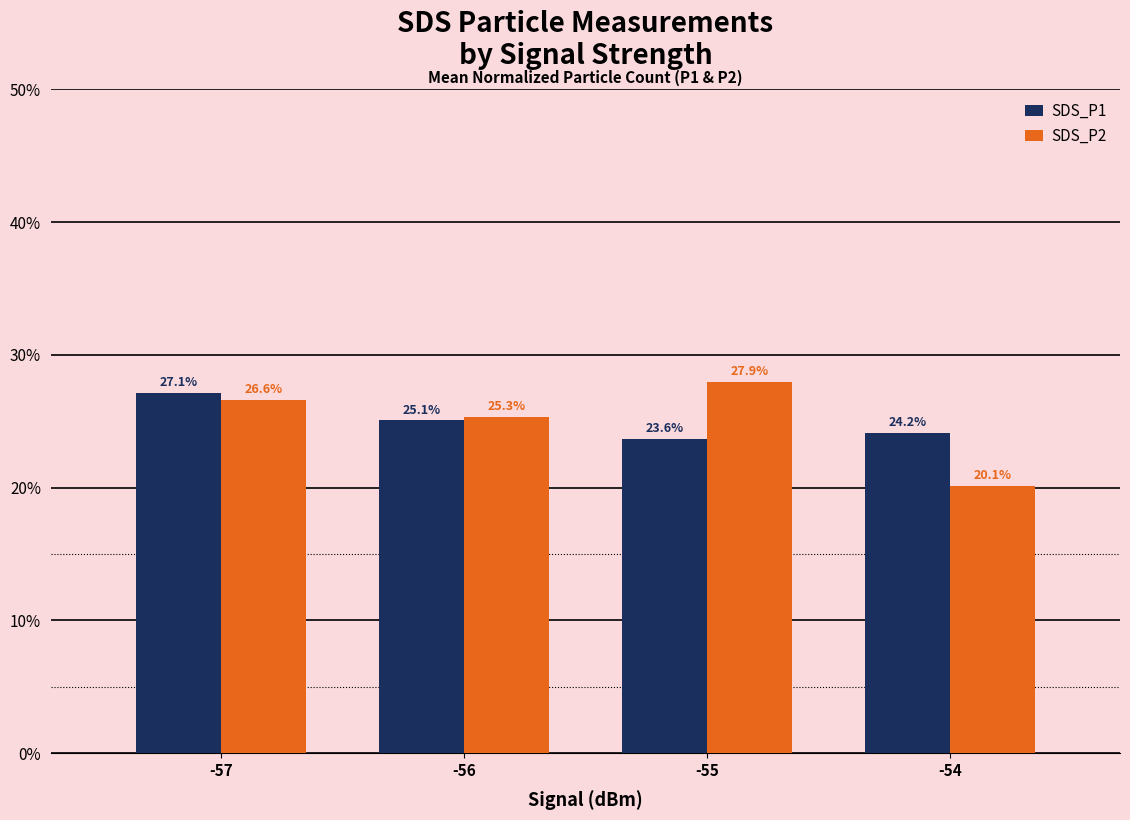

What are all the series names shown in the legend?

SDS_P1, SDS_P2